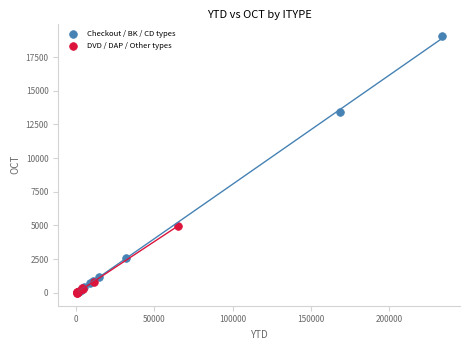

Which series has the largest Y range (max minus min)?

Checkout / BK / CD types